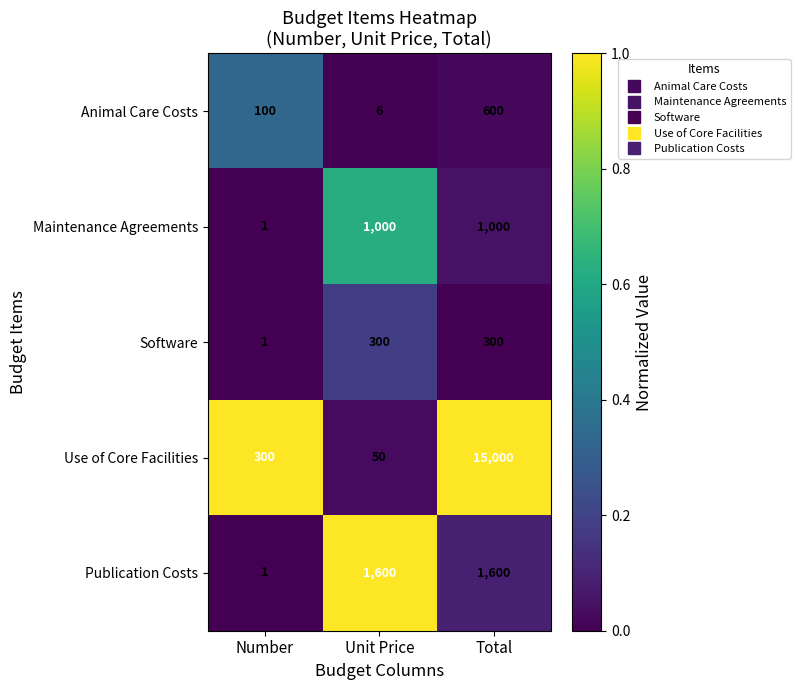

What is the average value of the Animal Care Costs series?

235